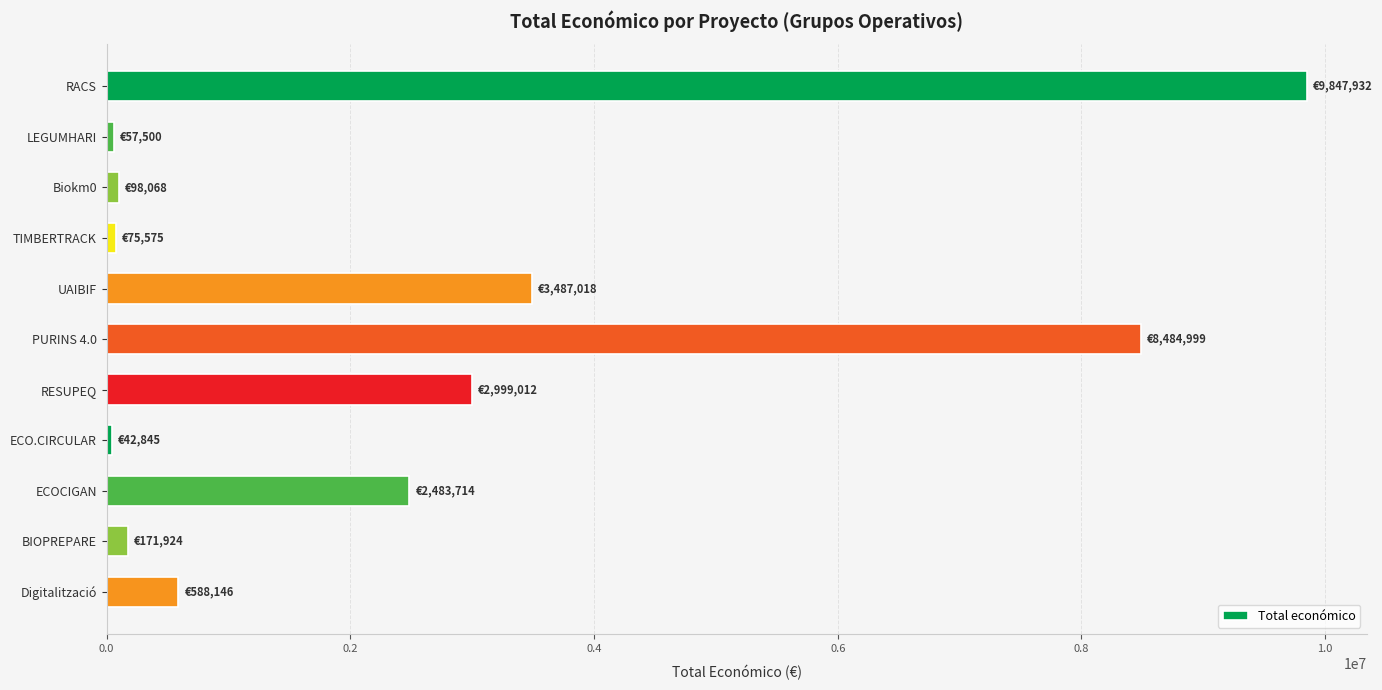

At which label is the value closest to 4945388?

UAIBIF